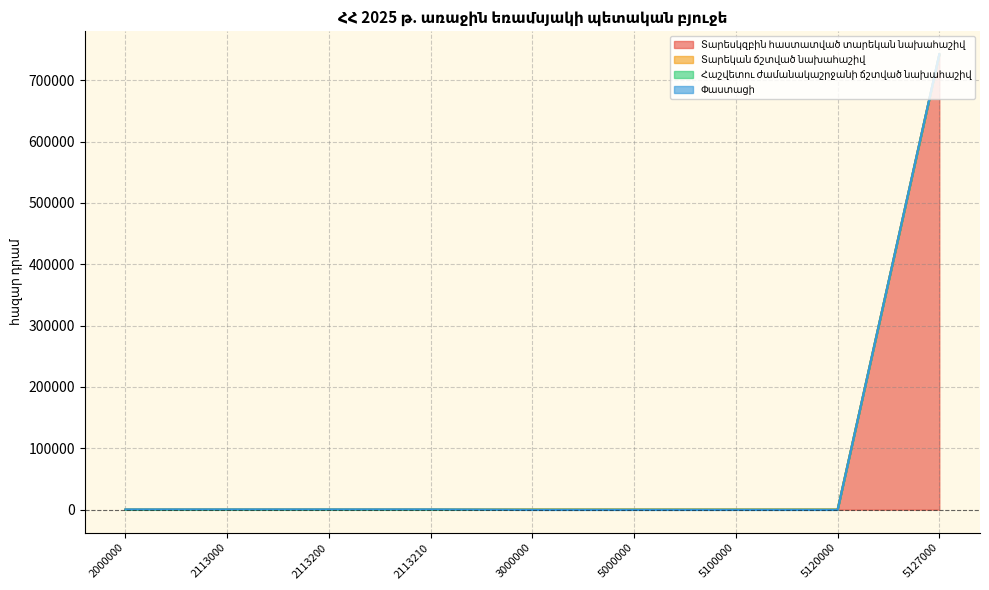

What is the difference between the highest and lowest values at 2113210?

408.8